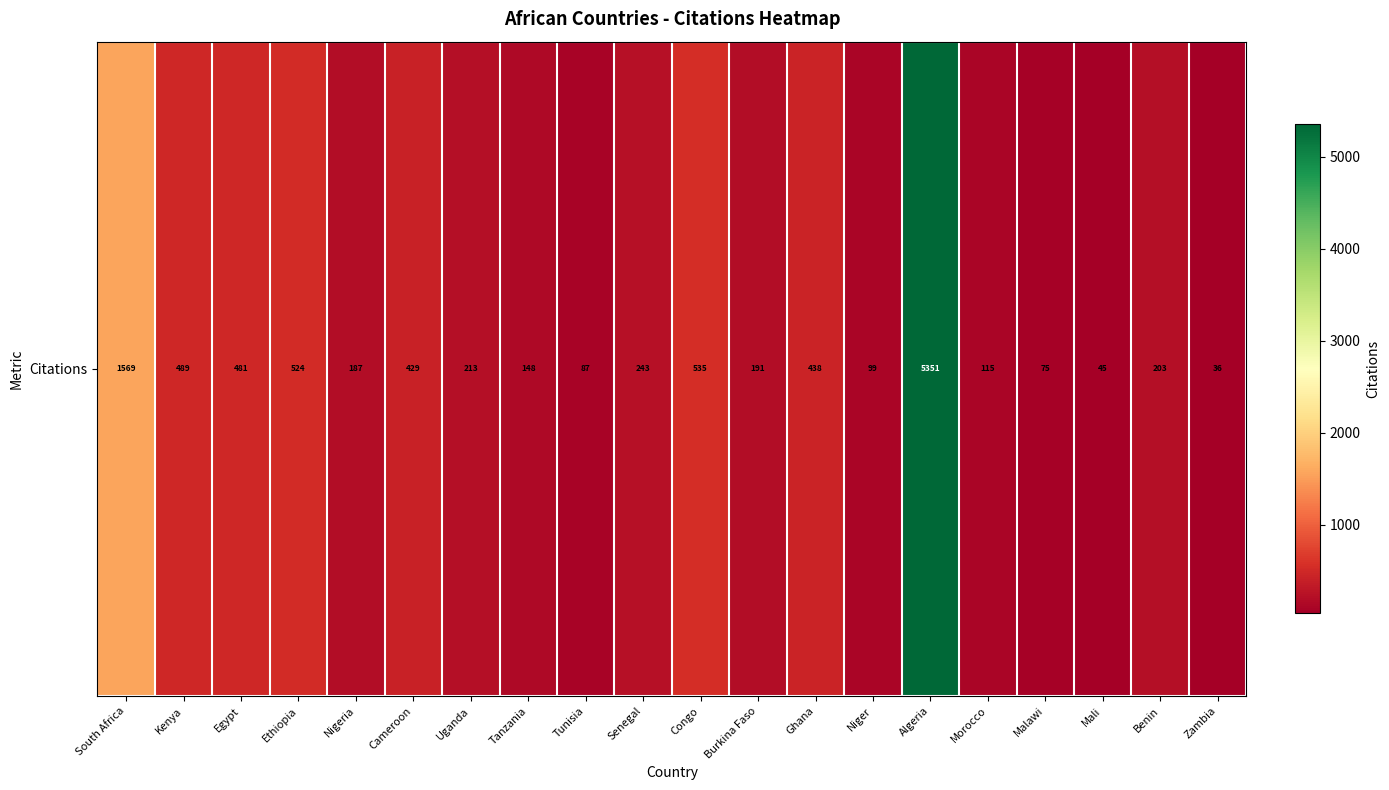

What is the difference between the maximum and minimum values?

5315